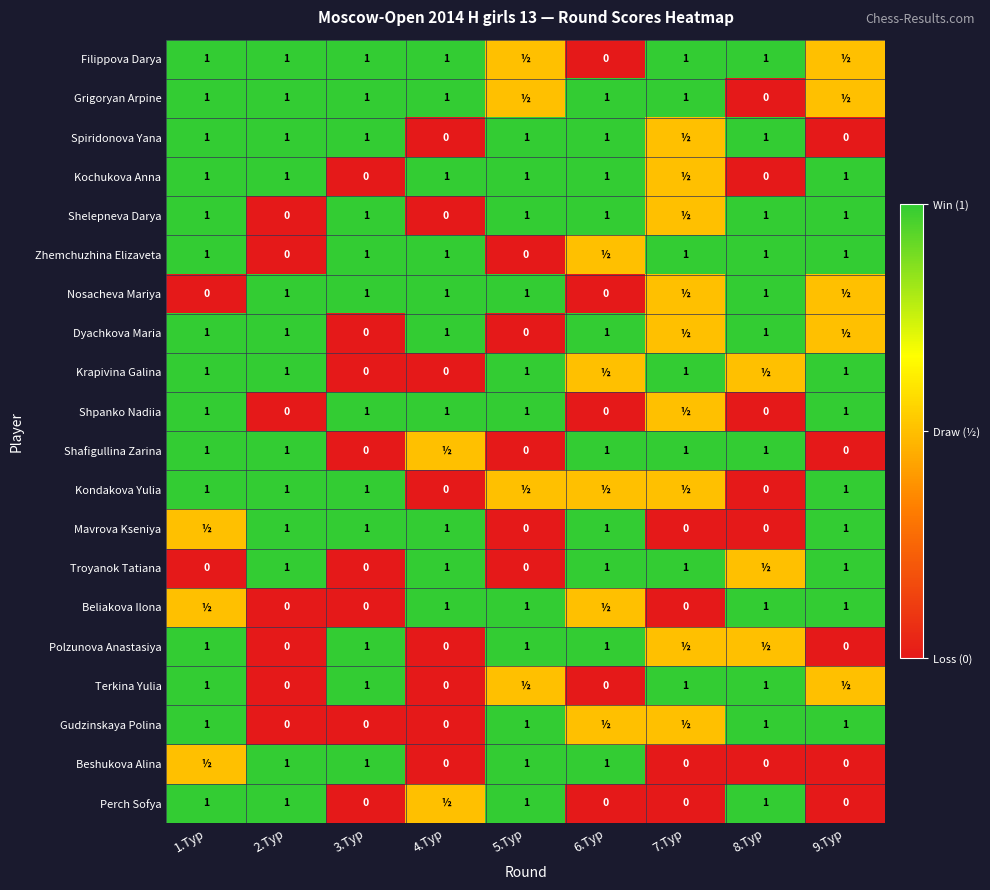

The Gudzinskaya Polina series shows 1.0 at 9.Тур. True or false?

True